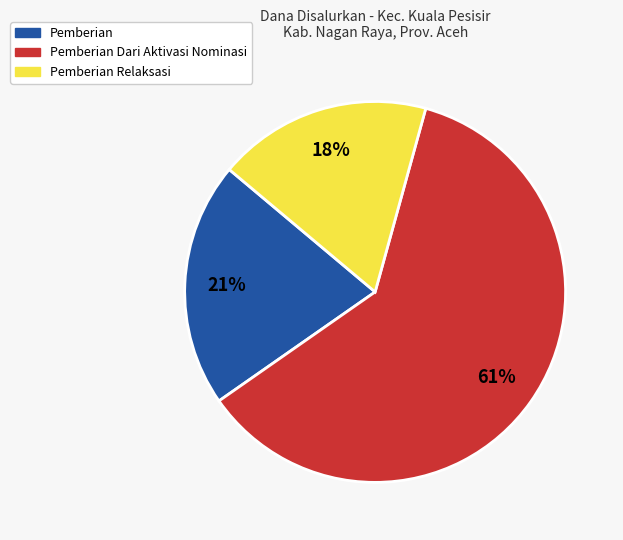

To the nearest percent, what is the average slice percentage?

33%